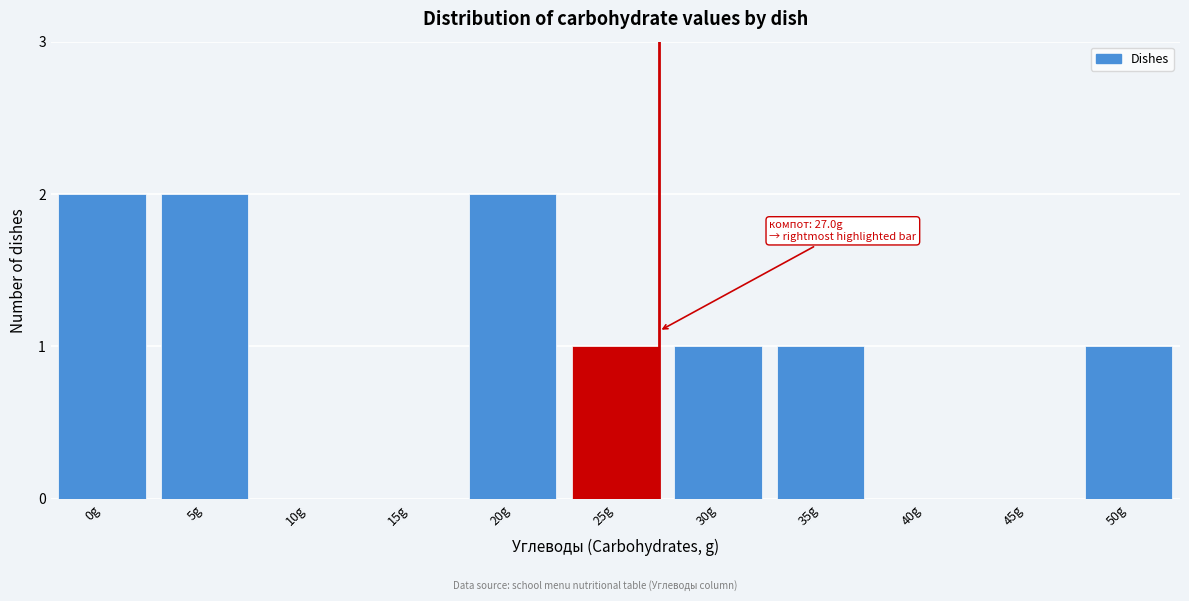

Reading left to right, list all the values displayed in this chart.

0g=2	5g=2	10g=0	15g=0	20g=2	25g=1	30g=1	35g=1	40g=0	45g=0	50g=1